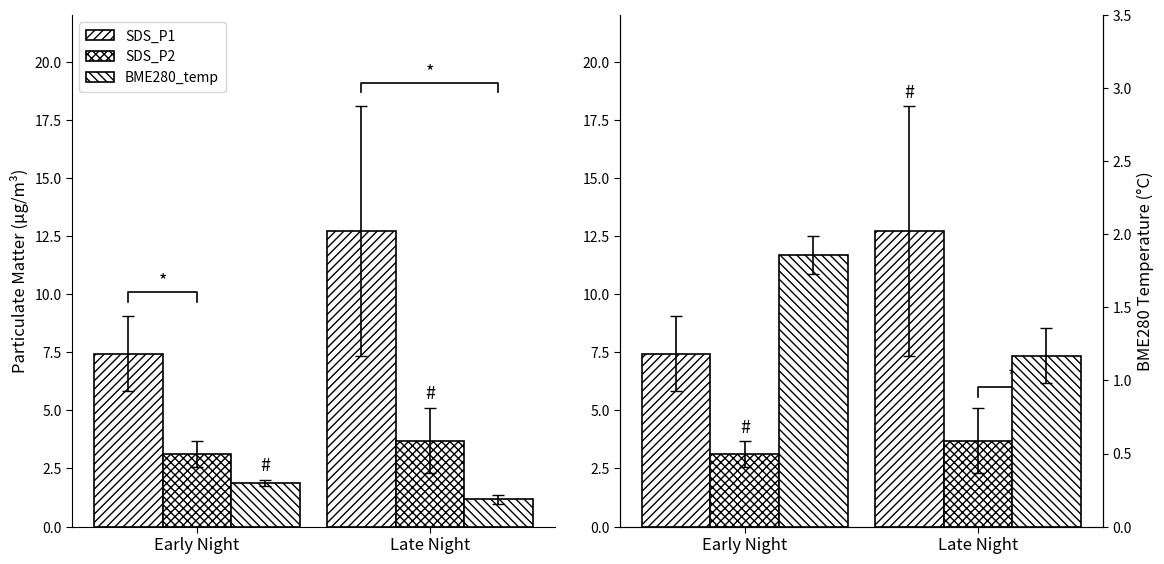

At Early Night, list the series in order from largest to smallest.

SDS_P1, SDS_P2, BME280_temp